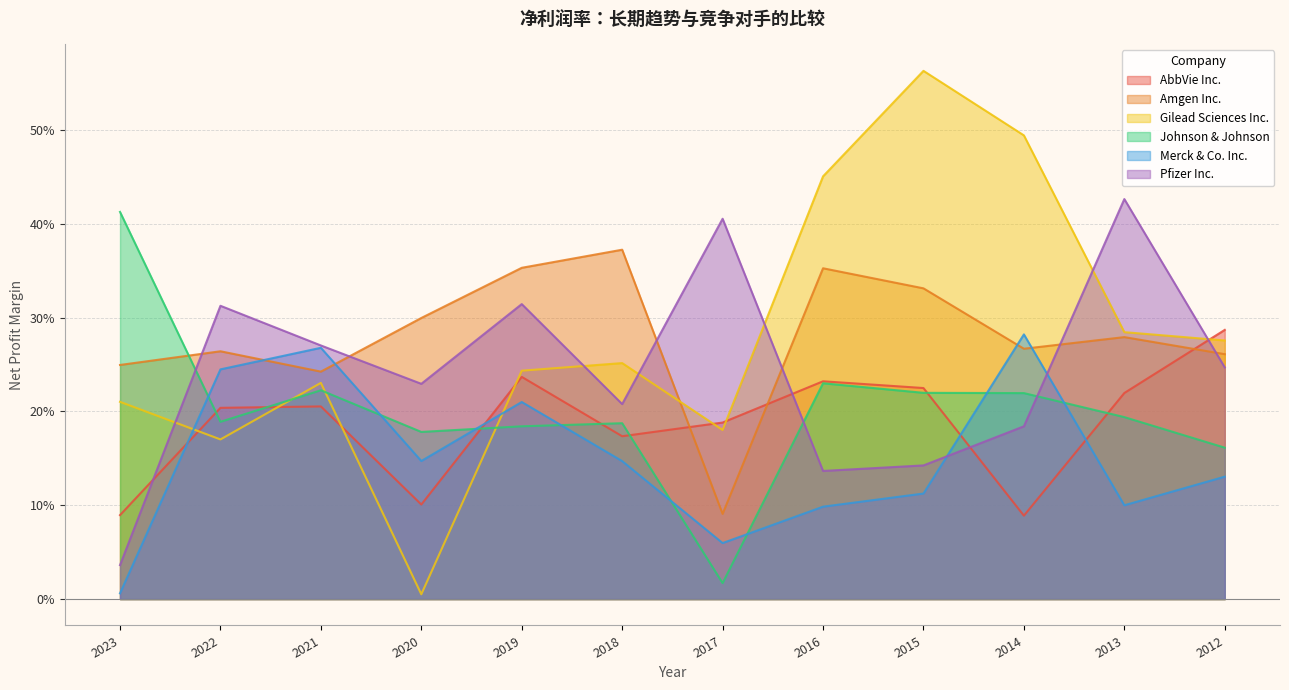

What are all the series names shown in the legend?

AbbVie Inc., Amgen Inc., Gilead Sciences Inc., Johnson & Johnson, Merck & Co. Inc., Pfizer Inc.